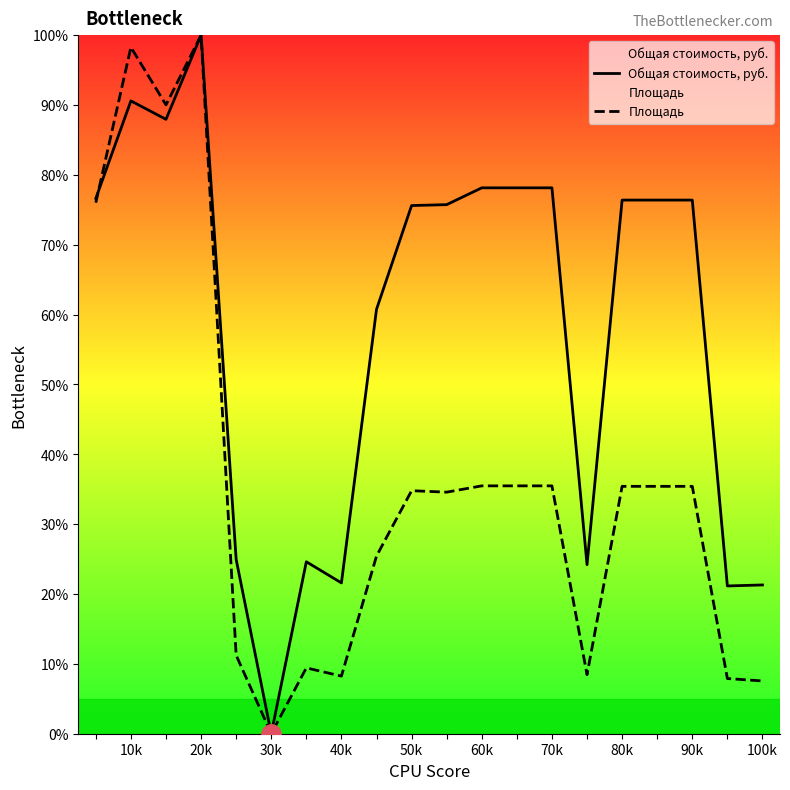

What position from the left is 10k?

2